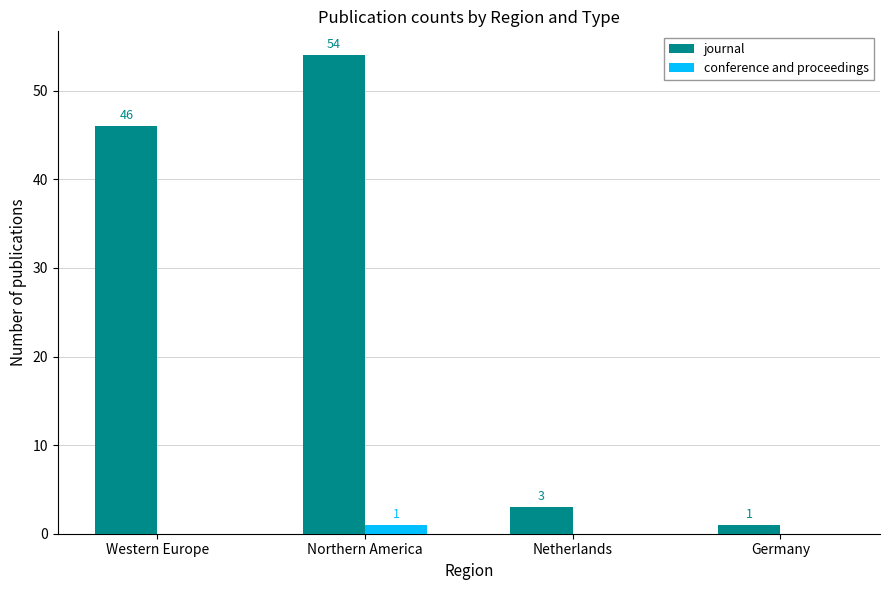

Between Western Europe and Germany, which series saw the biggest shift?

journal